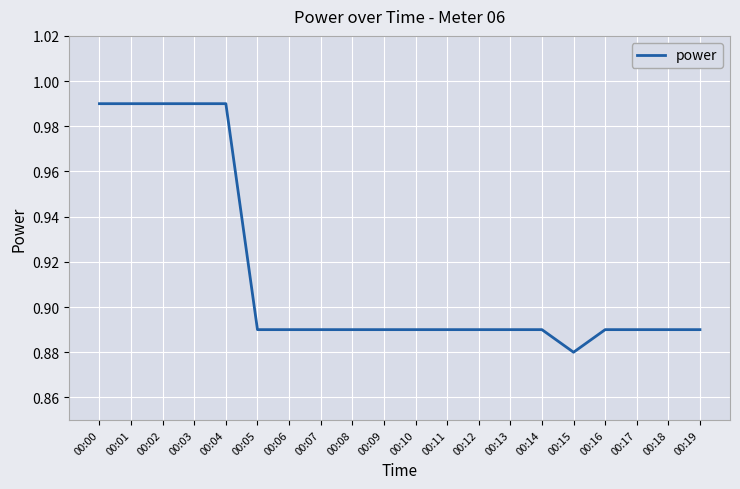

Count the number of data series in this chart.

1